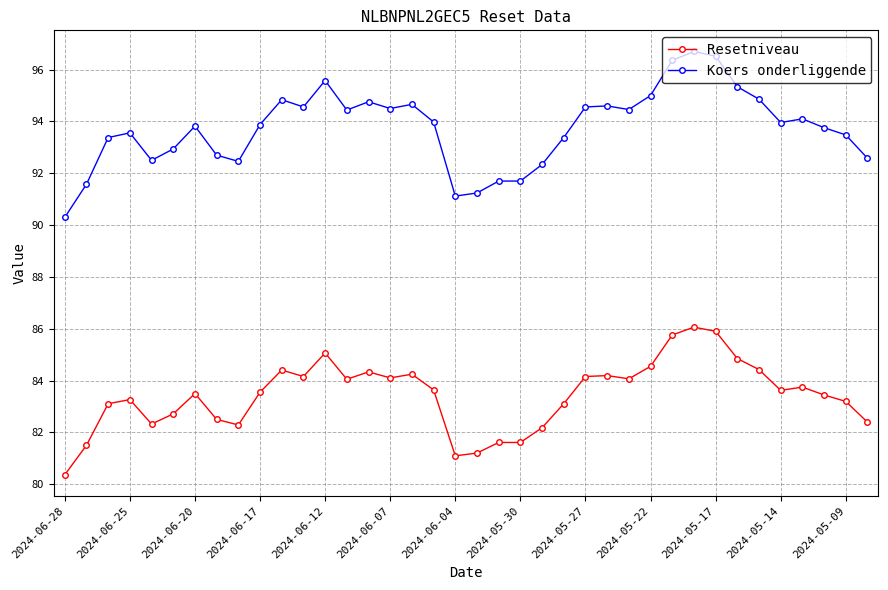

What is the value of the Resetniveau point at the 5th from the left?

82.3